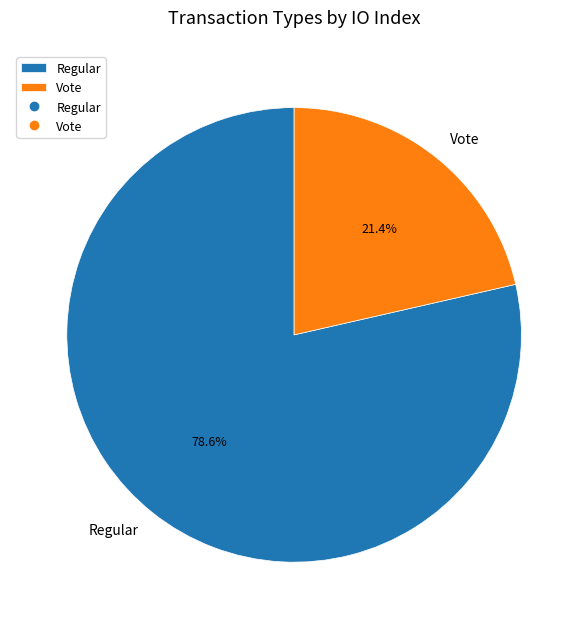

To the nearest percent, what percentage of the pie is Vote?

21%